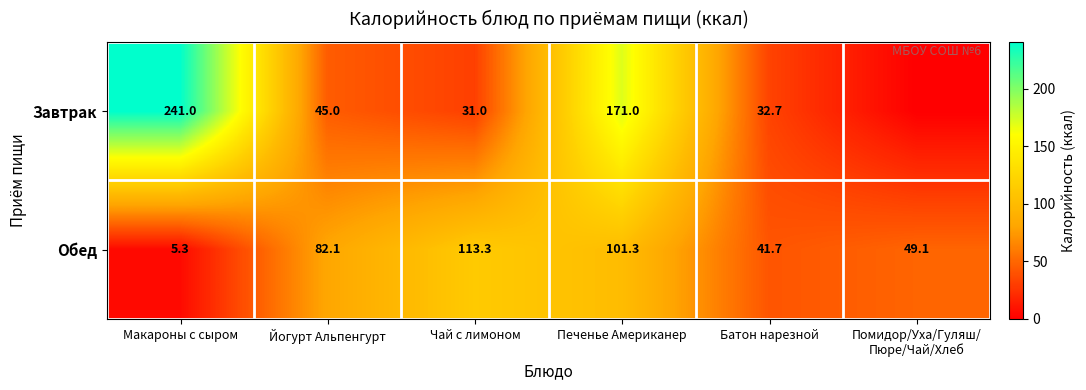

At which category is the sum across all series the highest?

Печенье Американер